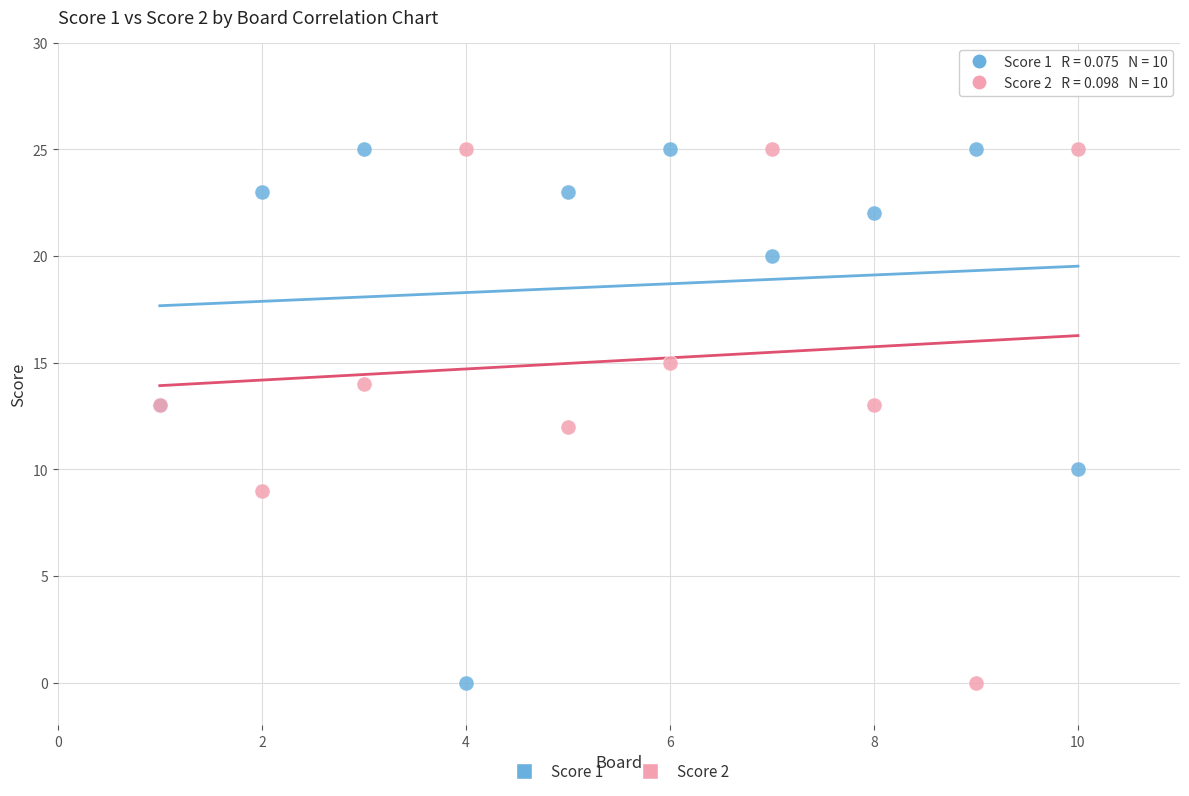

What are all the series names shown in the legend?

Score 1, Score 2